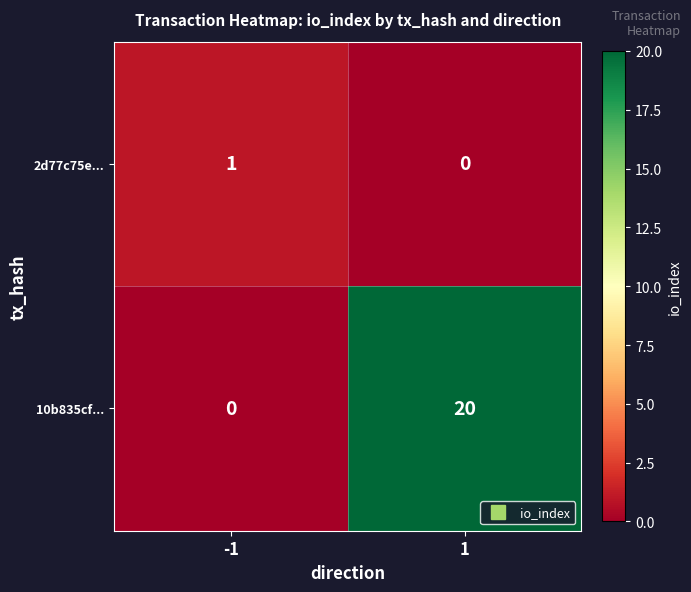

List the series in order of their overall mean, lowest first.

2d77c75e..., 10b835cf...